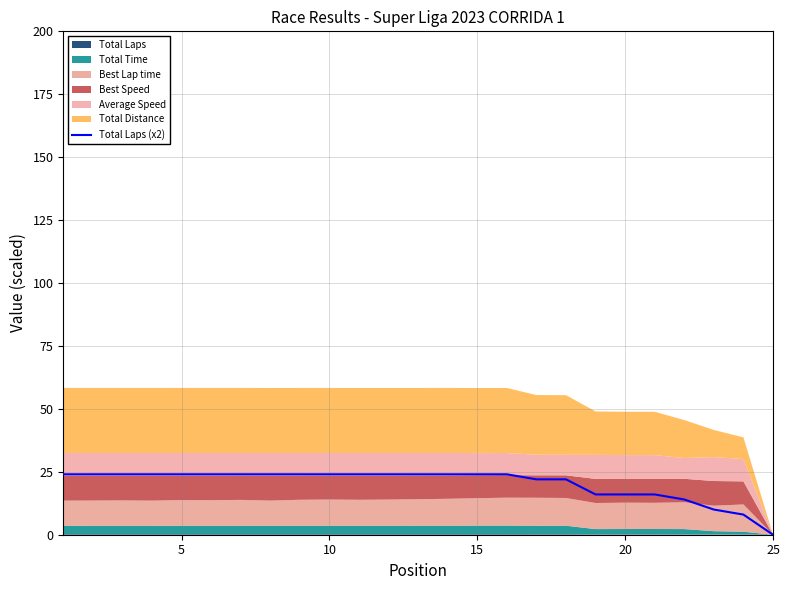

What is the difference between the maximum and minimum values?

24